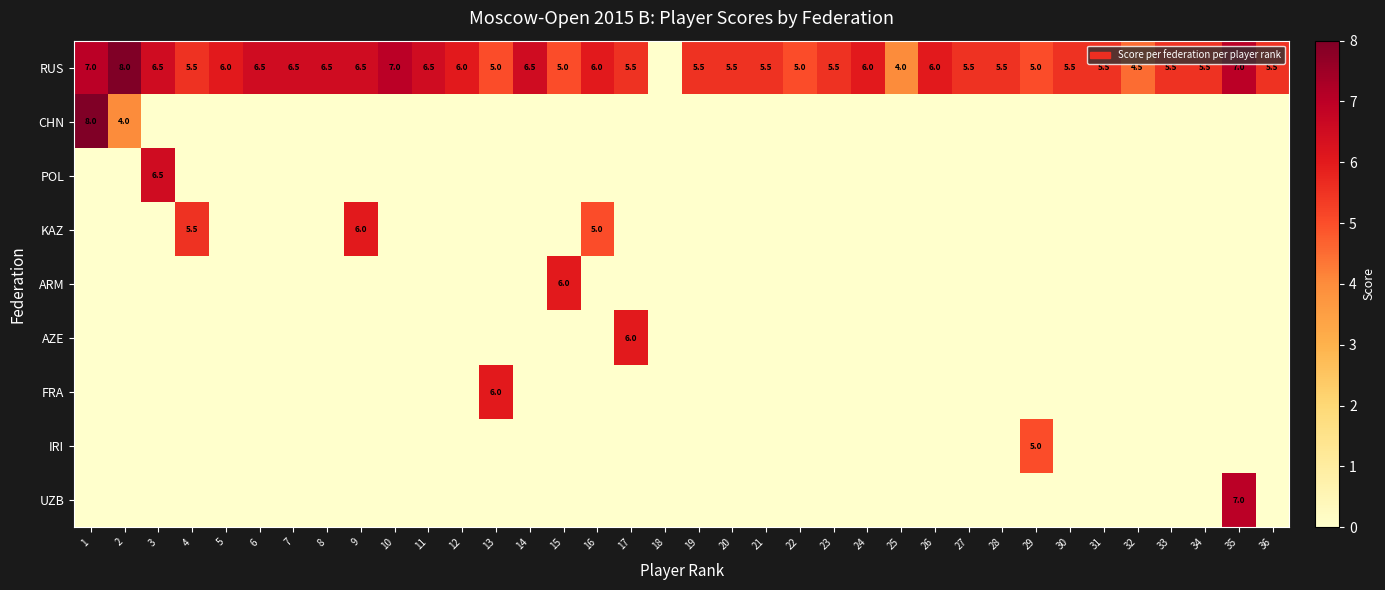

The KAZ series shows 2.8 at 32. True or false?

False